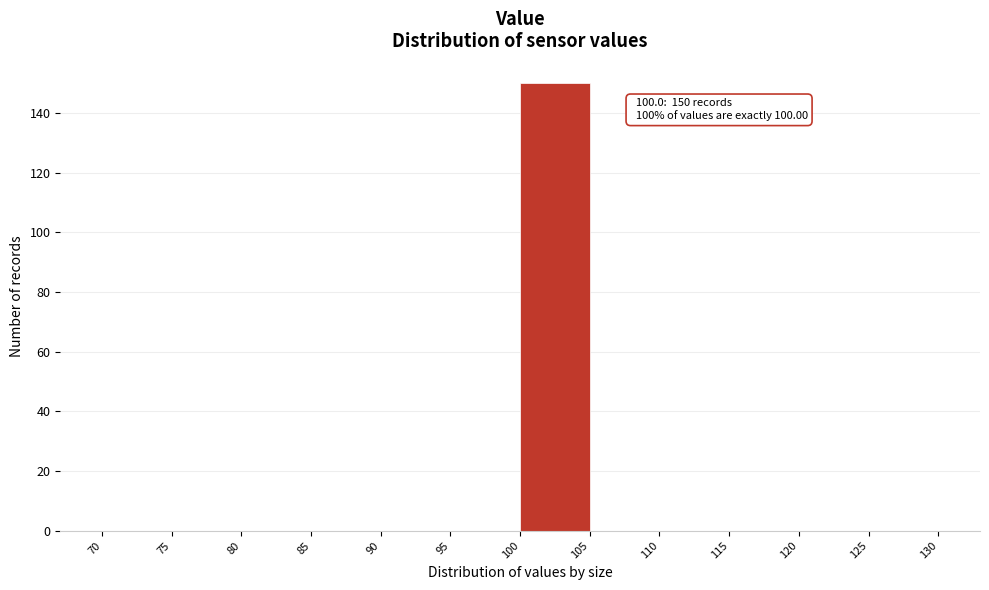

Which range on the x-axis has the tallest bar?

100 to 105